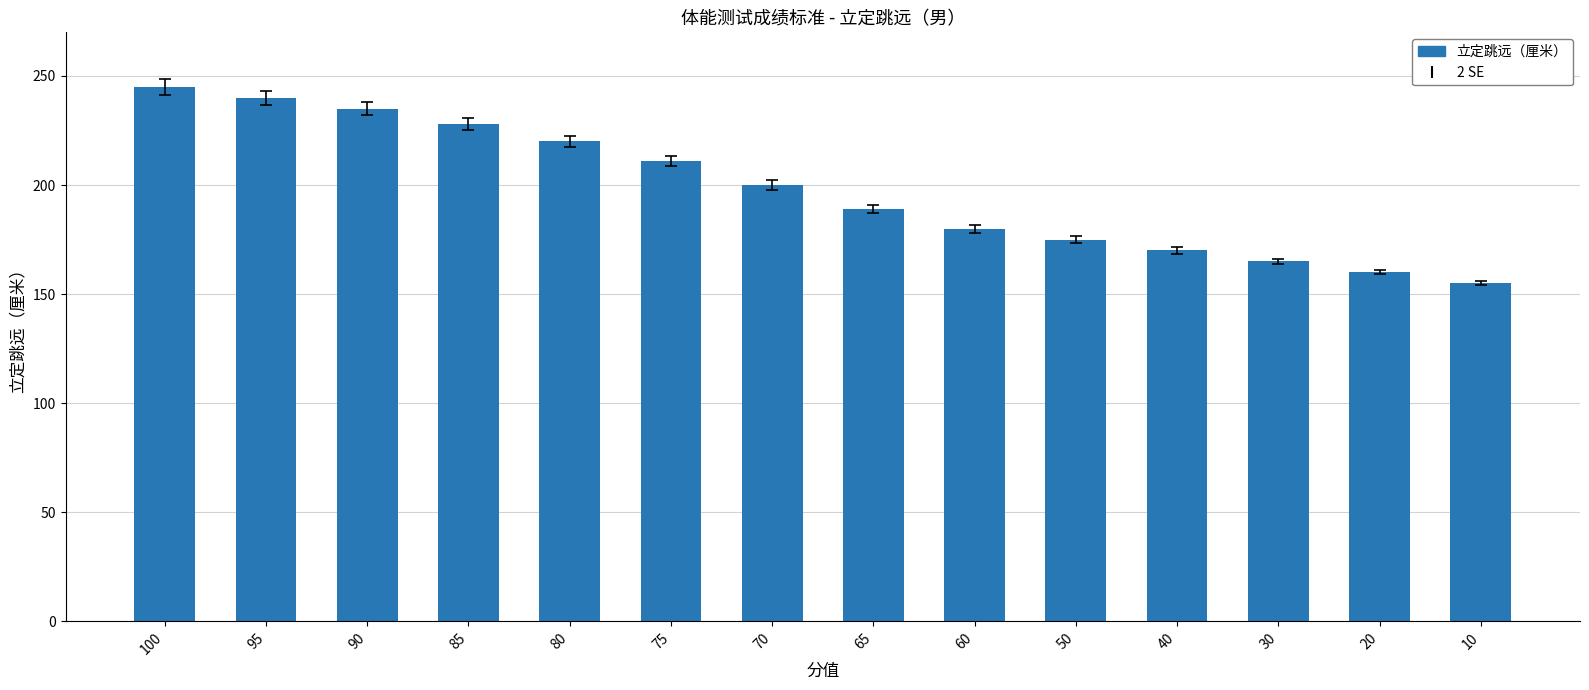

What is the value of the 11th bar from the left?

170